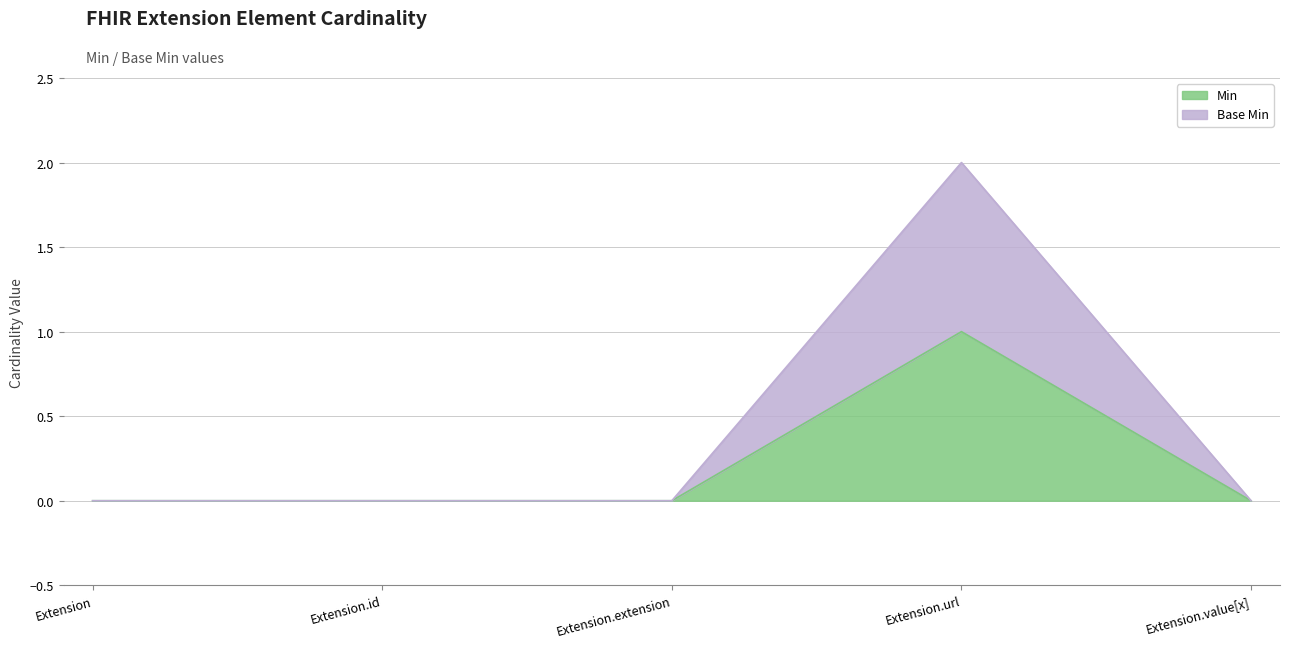

What are all the series names shown in the legend?

Min, Base Min